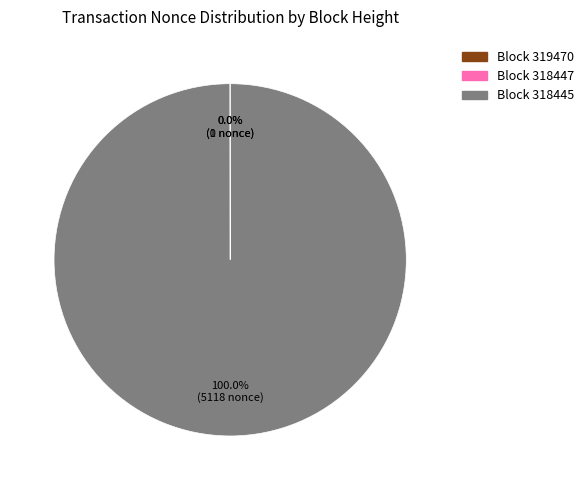

Which category has the smallest portion of the pie?

318447